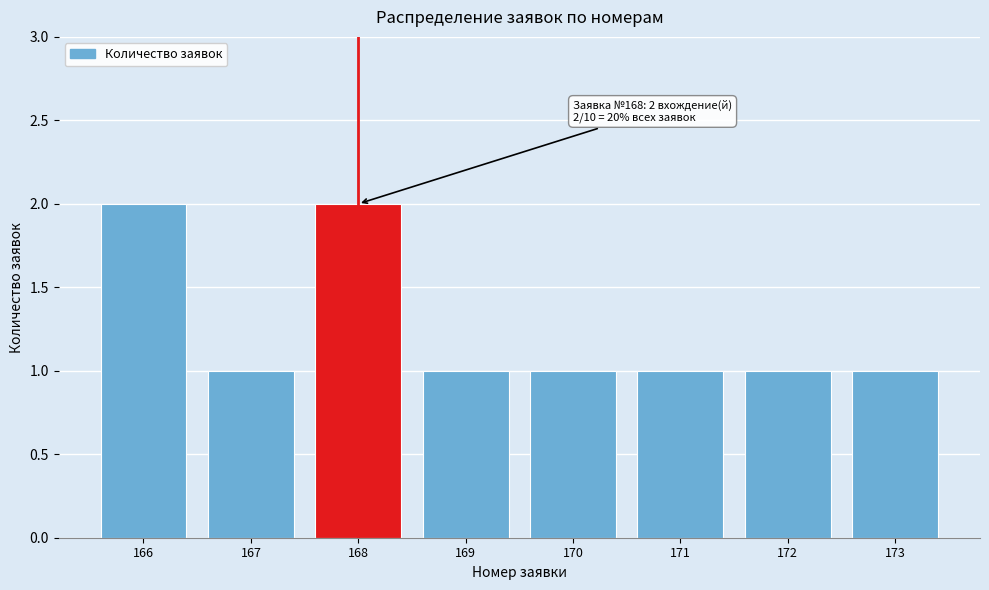

Reading right to left, list all the values displayed in this chart.

173=1	172=1	171=1	170=1	169=1	168=2	167=1	166=2